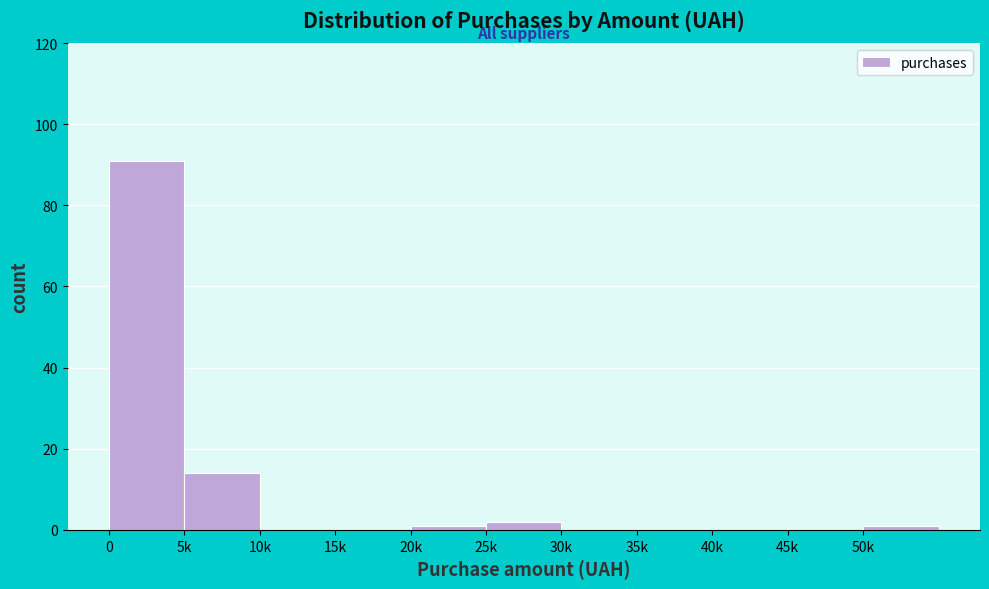

Reading right to left, transcribe all the data shown in this chart.

50k=1	45k=0	40k=0	35k=0	30k=0	25k=2	20k=1	15k=0	10k=0	5k=14	0=91